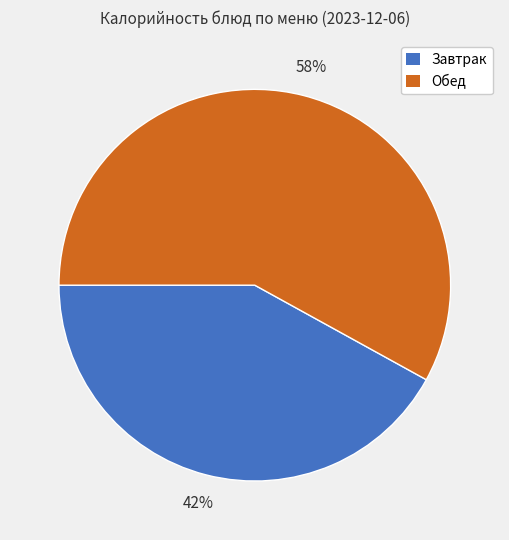

Is there any slice that represents more than half of the pie?

Yes